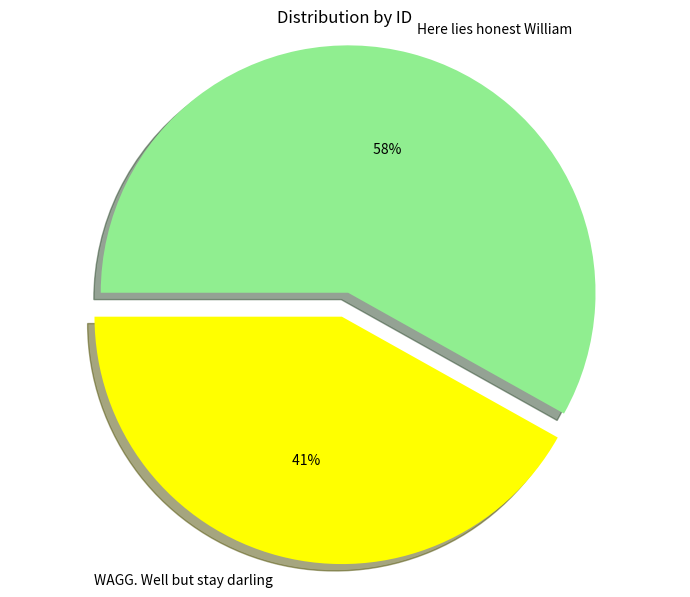

Count the number of slices in the pie.

2